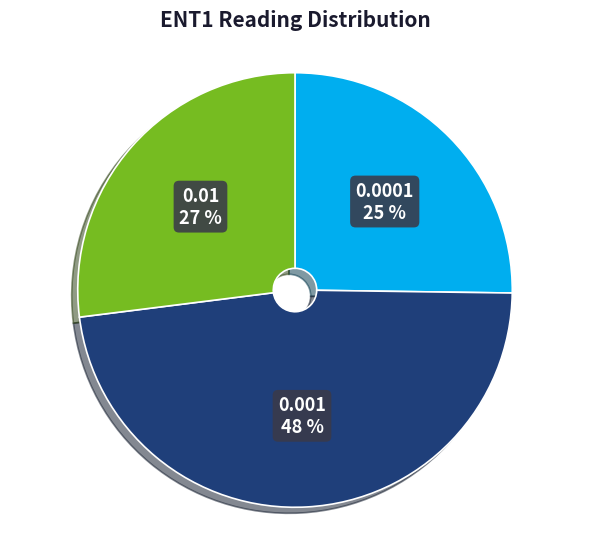

To the nearest percent, what is the difference between the 0.001 and 0.01 slice percentages?

21%